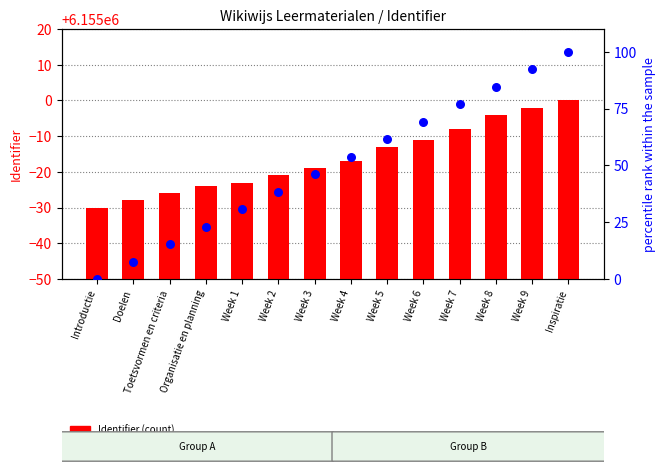

What are all the series names shown in the legend?

Identifier (count), percentile rank within the sample